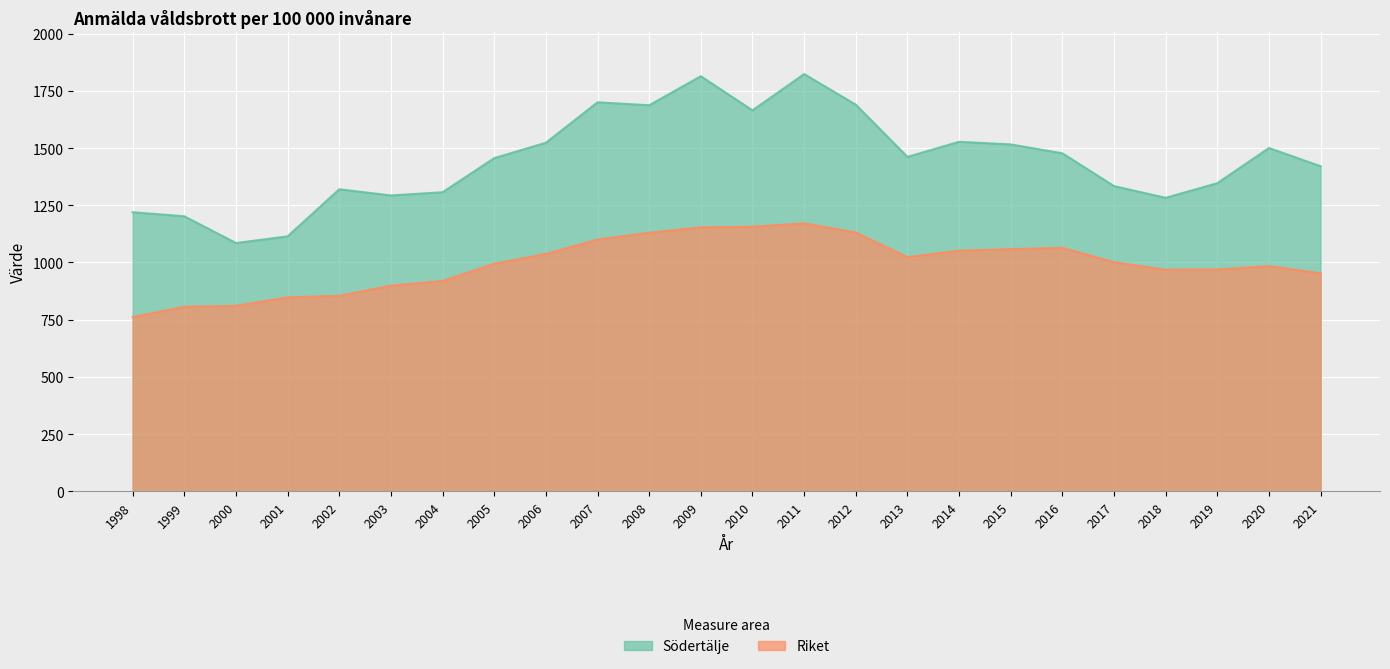

What is the value of the Riket point at the 8th from the left?

994.5